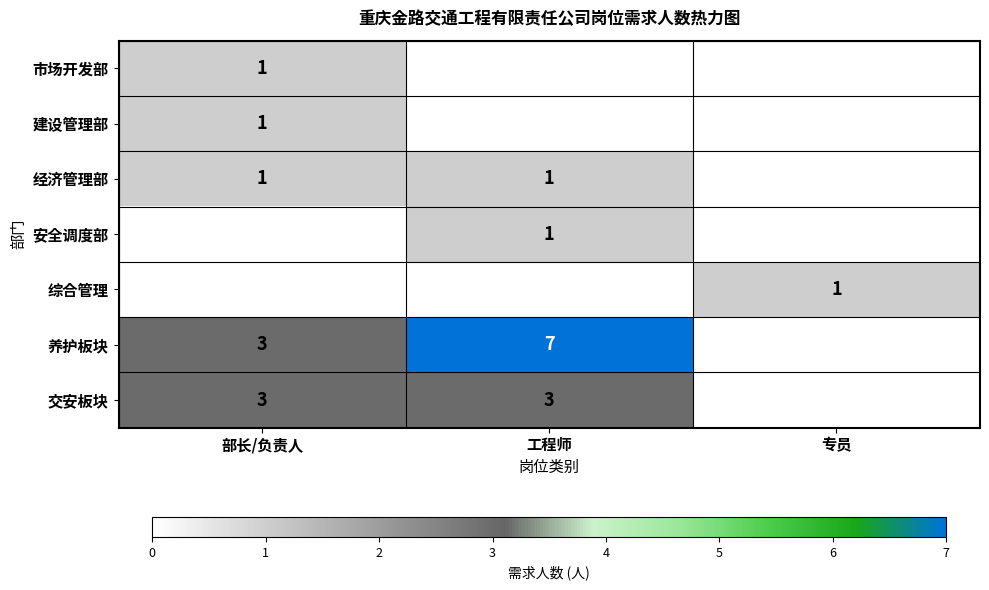

The 养护板块 series shows 3 at 工程师. True or false?

False